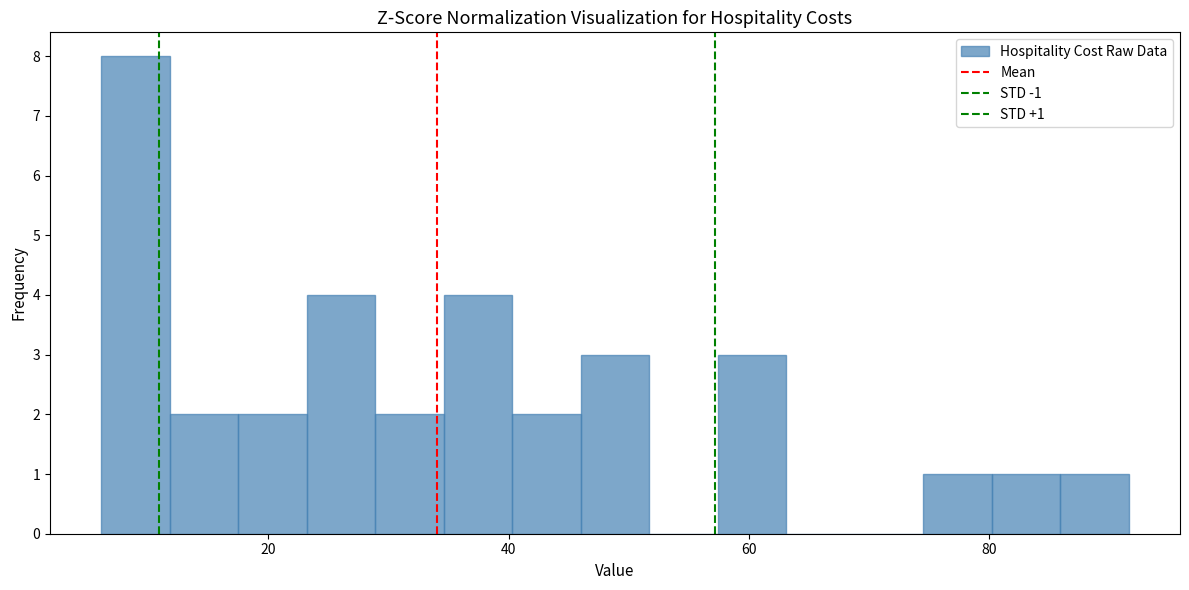

Around what value on the x-axis is the tallest bar? Give the approximate position of its centre, as read against the axis.

8